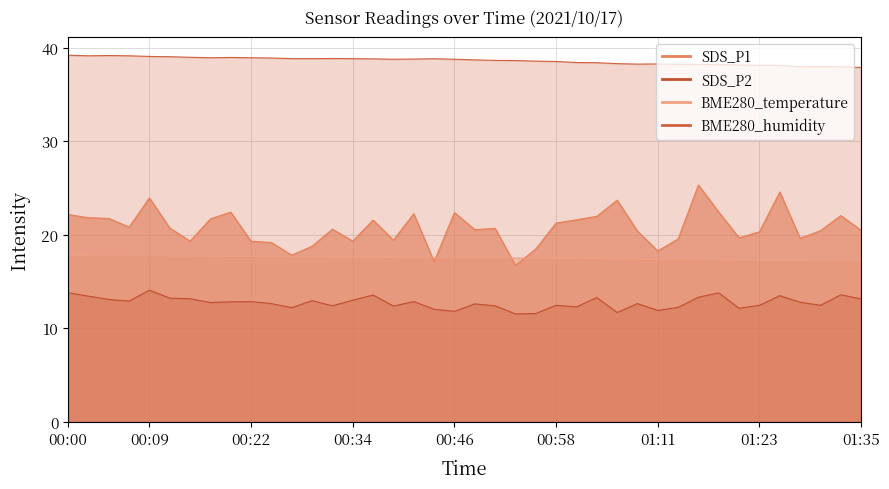

What is the difference between the SDS_P1 values at 25 and 14?

2.3